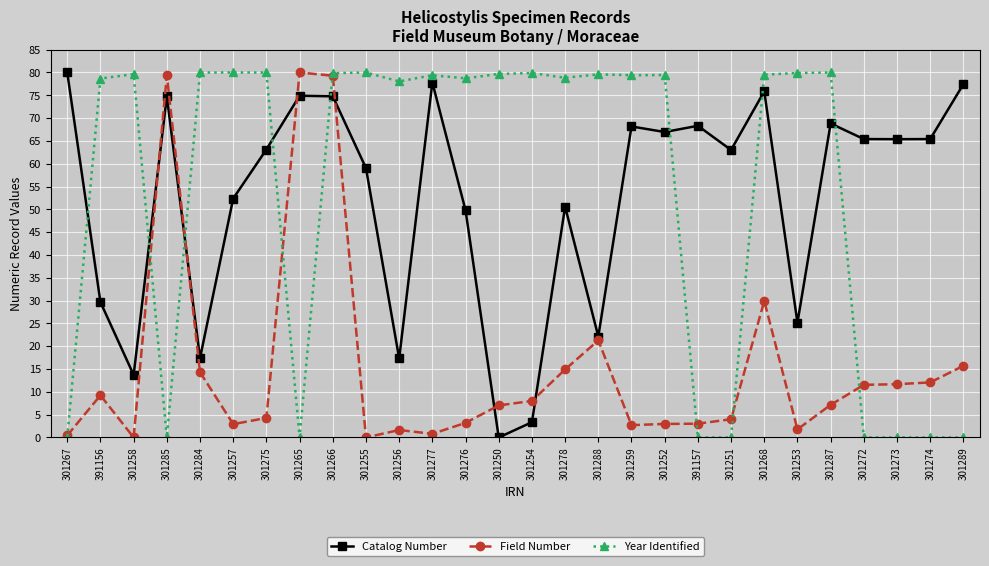

At which label does Catalog Number reach its peak?

301267